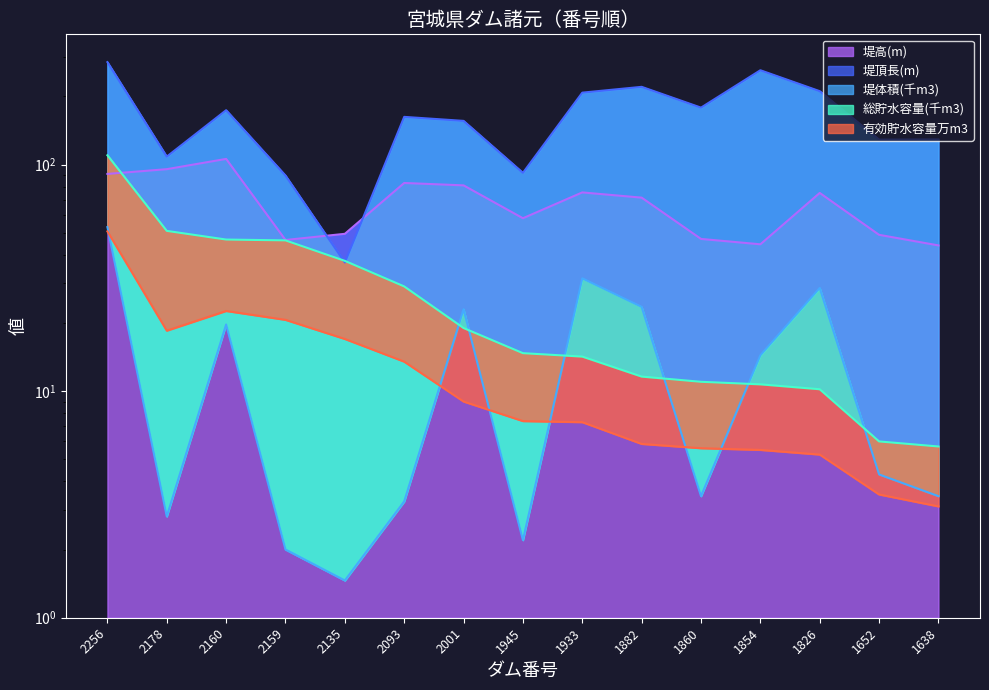

True or false: 堤頂長(m) has a value of 62.9 at 2135.

False